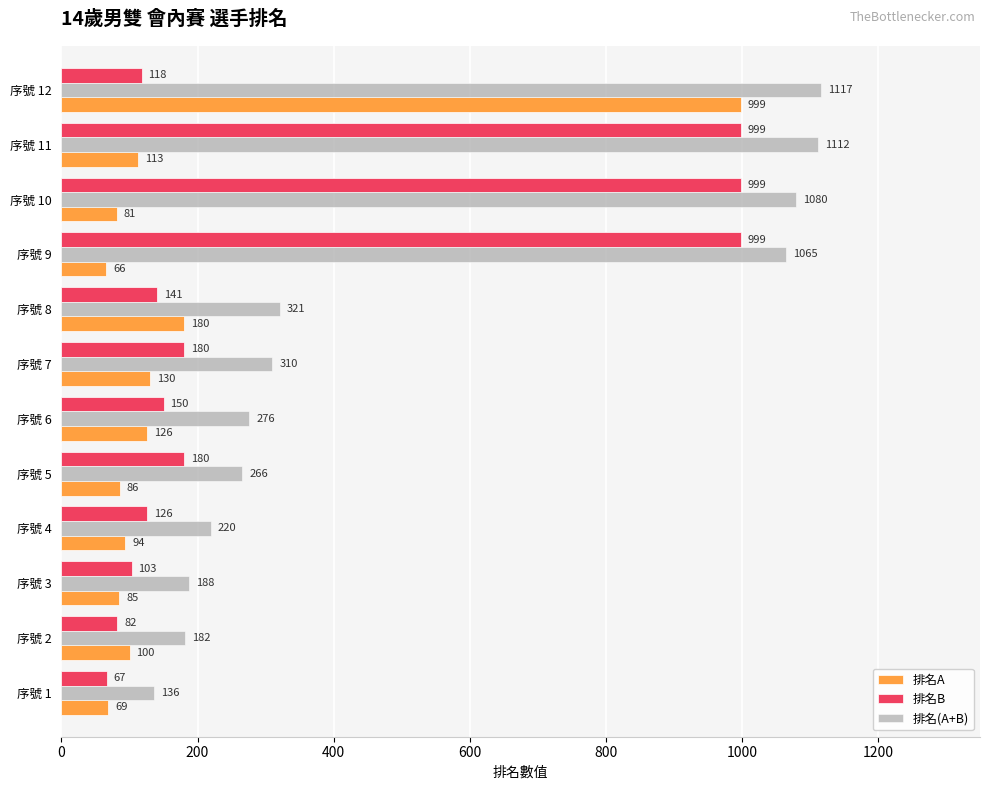

What is the sum of all 排名(A+B) values?

6273